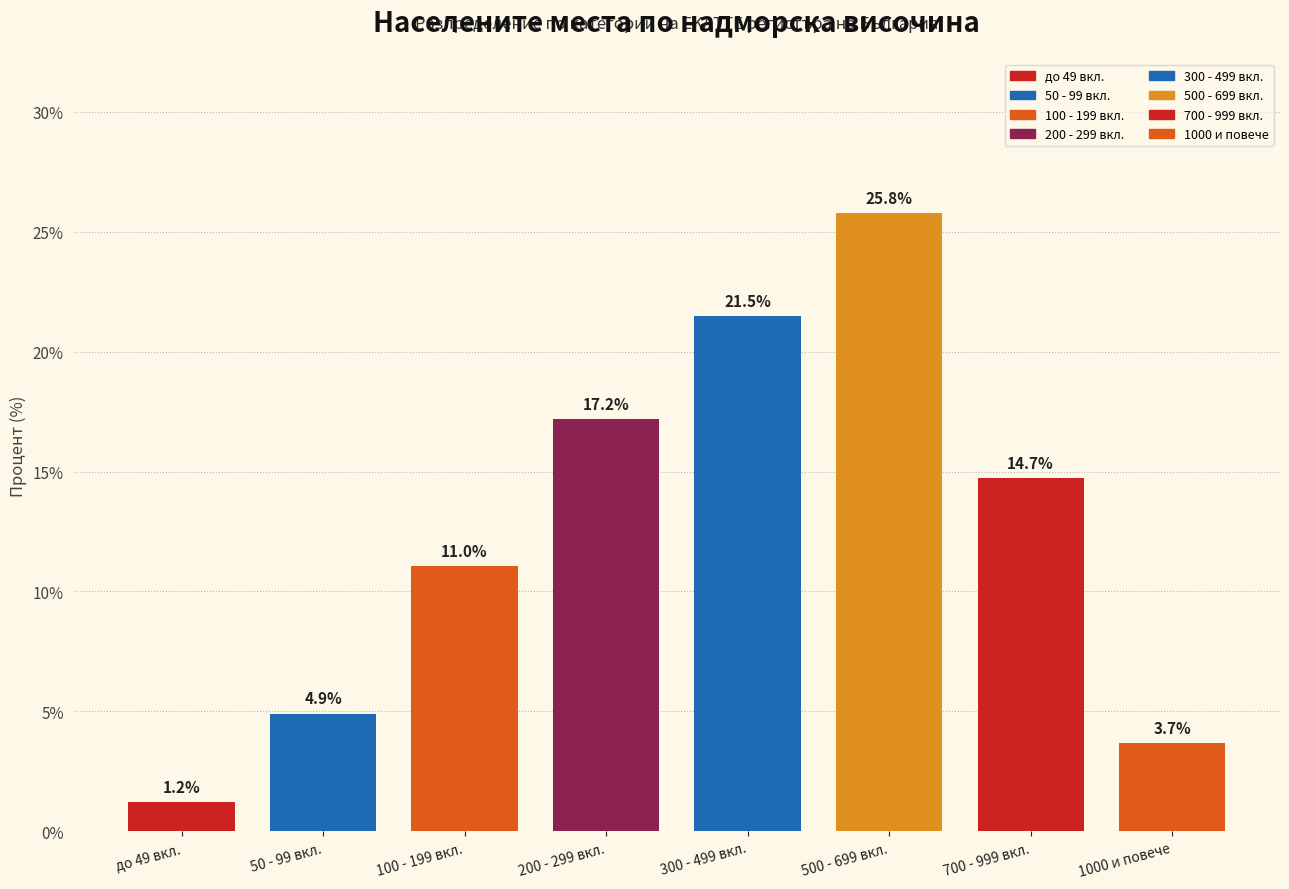

Reading right to left, what are all the values shown in this chart?

3.7	14.7	25.8	21.5	17.2	11.0	4.9	1.2